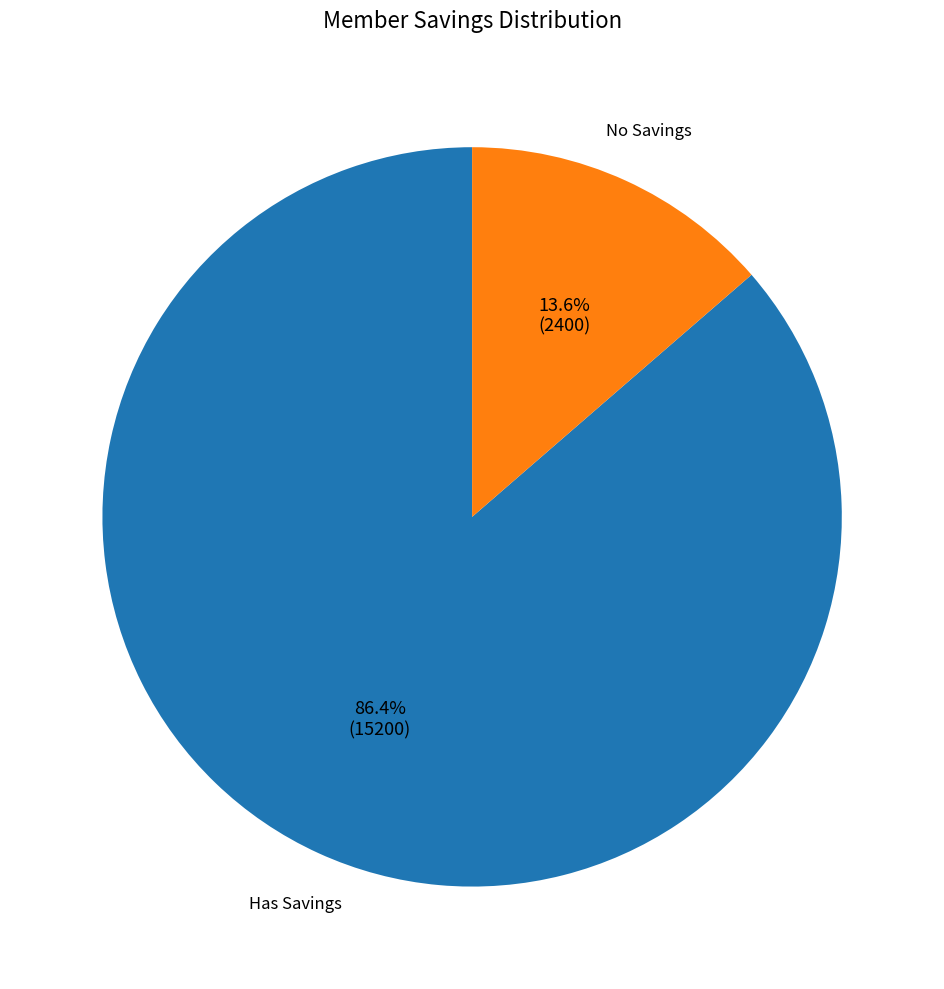

How many segments does this pie chart have?

2